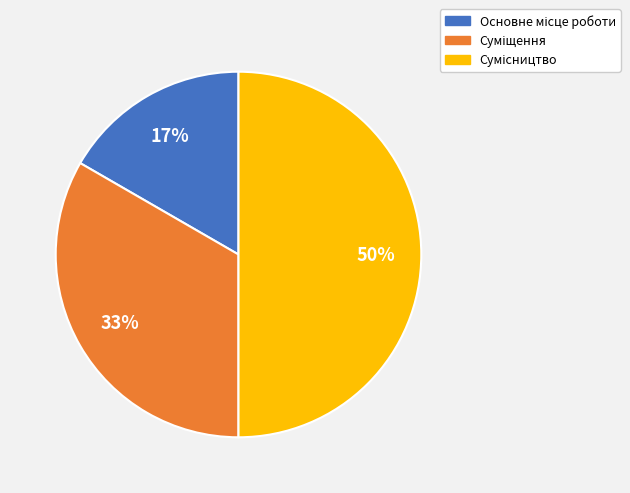

To the nearest percent, what is the average slice percentage?

33%